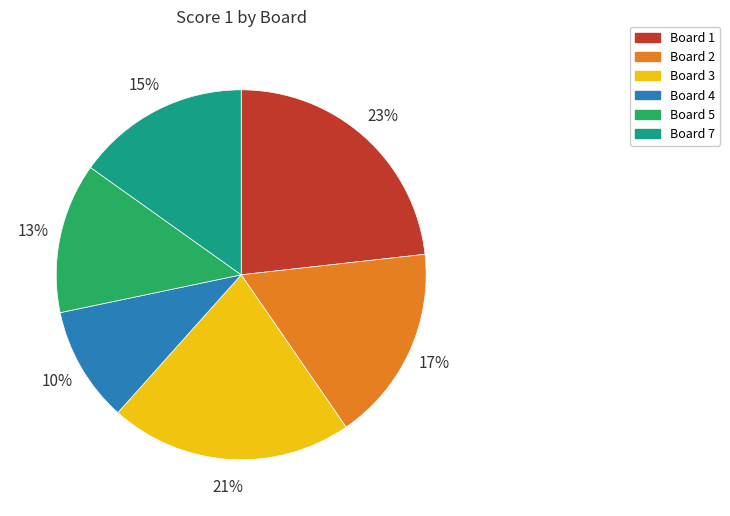

To the nearest percent, what is the difference between the largest and smallest slice percentages?

13%